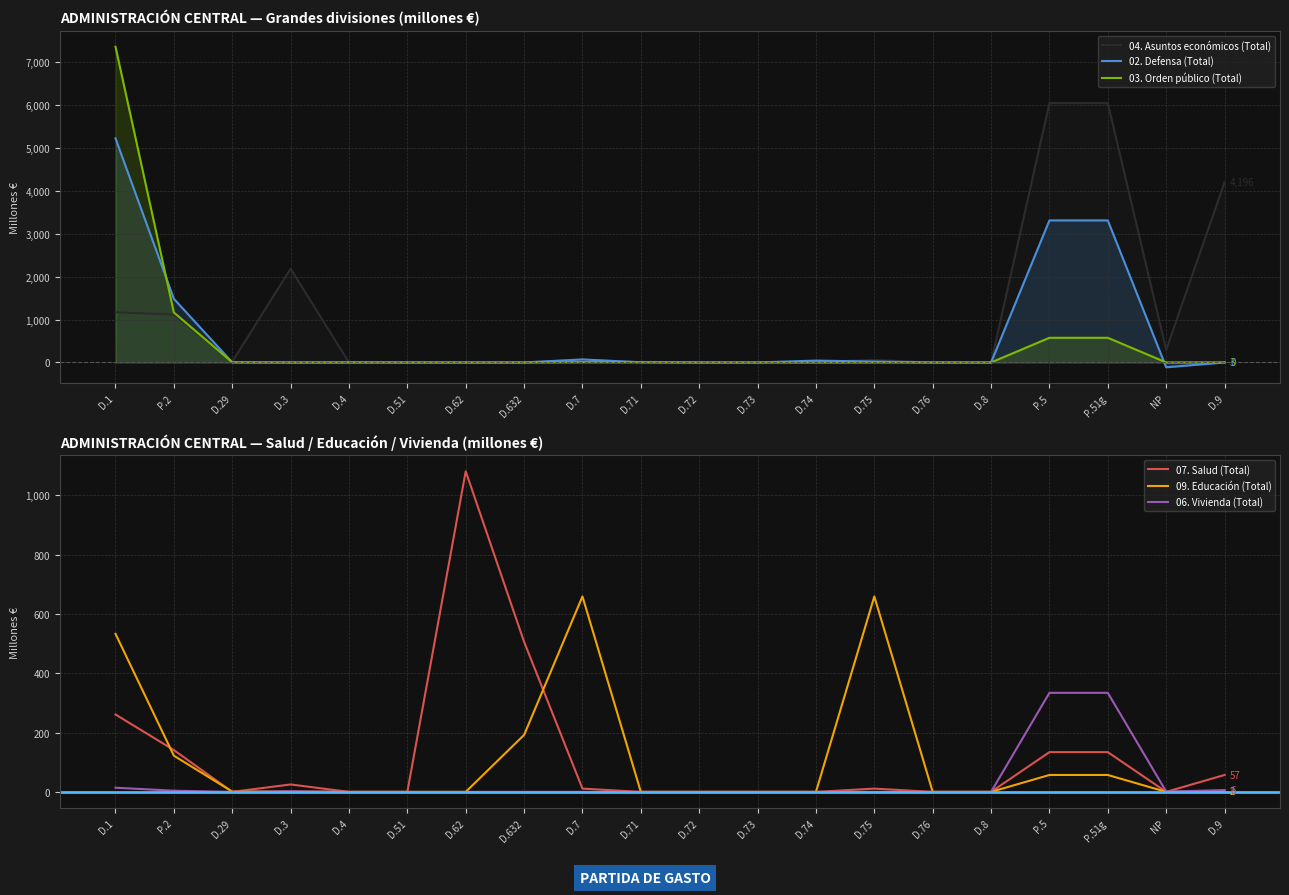

At which category does the chart reach its minimum across all series?

NP